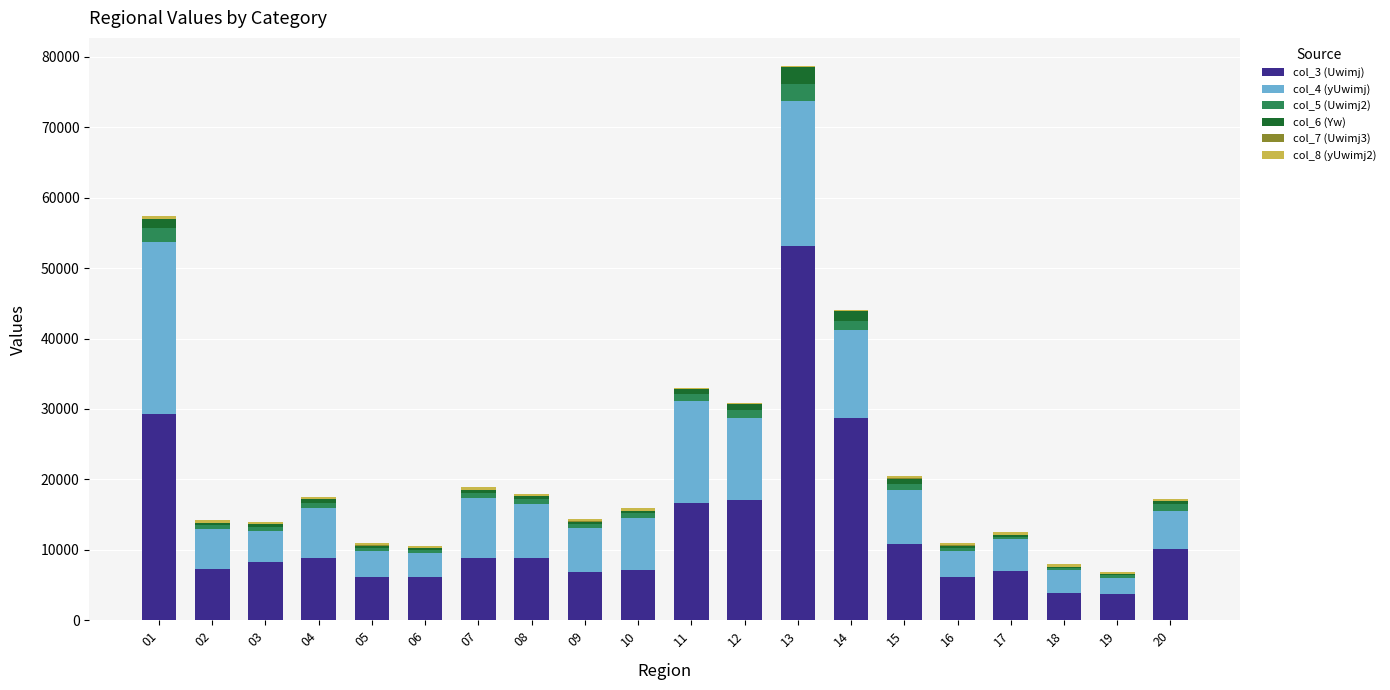

At which category is the sum across all series the highest?

13